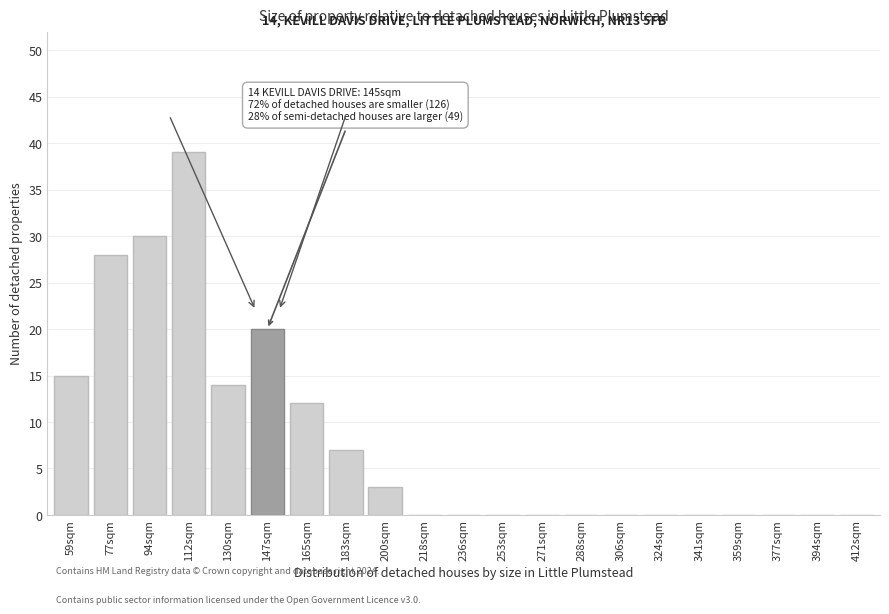

Reading left to right, what are all the values shown in this chart?

59sqm=15	77sqm=28	94sqm=30	112sqm=39	130sqm=14	147sqm=20	165sqm=12	183sqm=7	200sqm=3	218sqm=0	236sqm=0	253sqm=0	271sqm=0	288sqm=0	306sqm=0	324sqm=0	341sqm=0	359sqm=0	377sqm=0	394sqm=0	412sqm=0